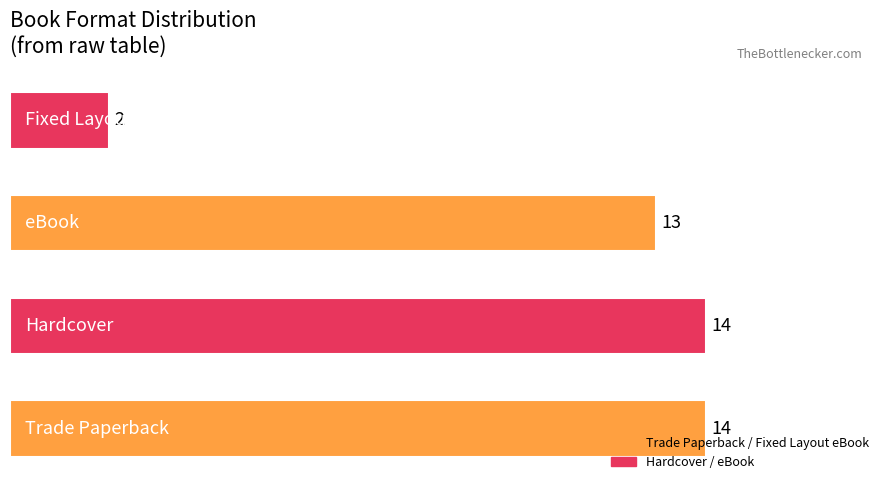

What is the maximum value shown in the chart?

14